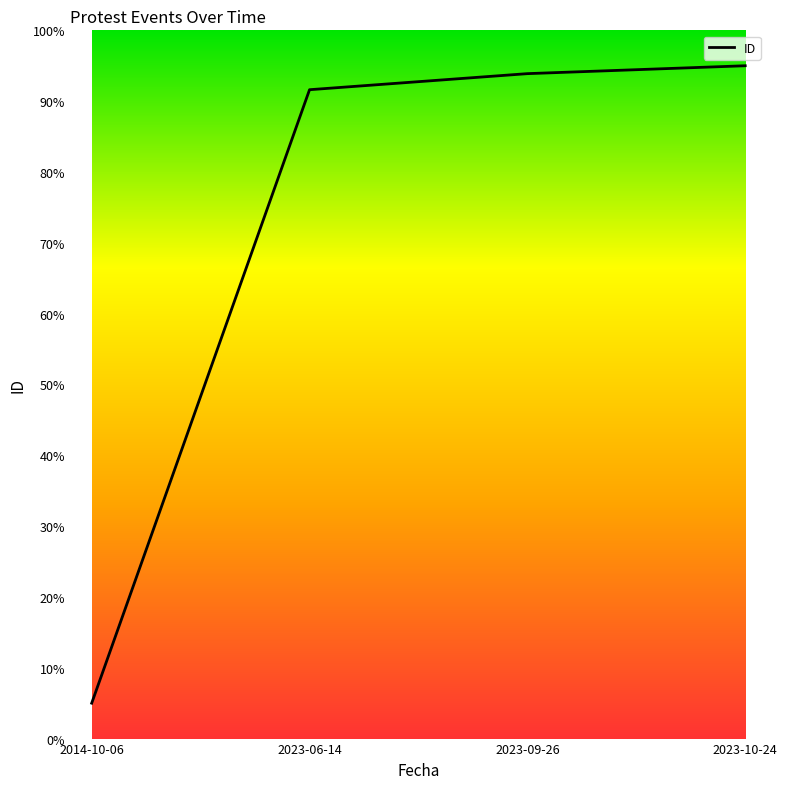

Reading left to right, transcribe all the data shown in this chart.

5.0	91.6	93.9	95.0